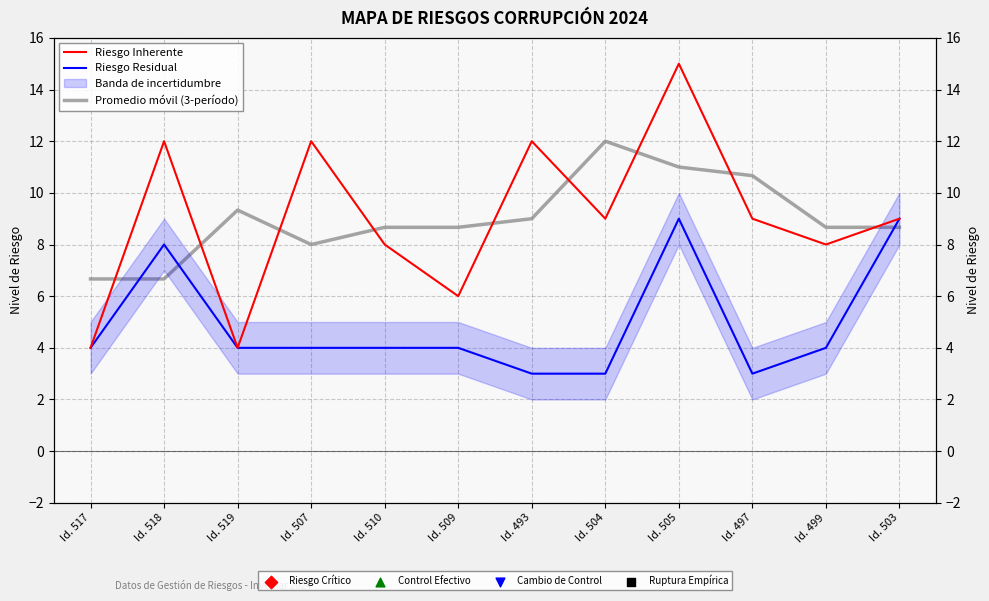

Which series reaches the minimum Y coordinate?

Riesgo Residual